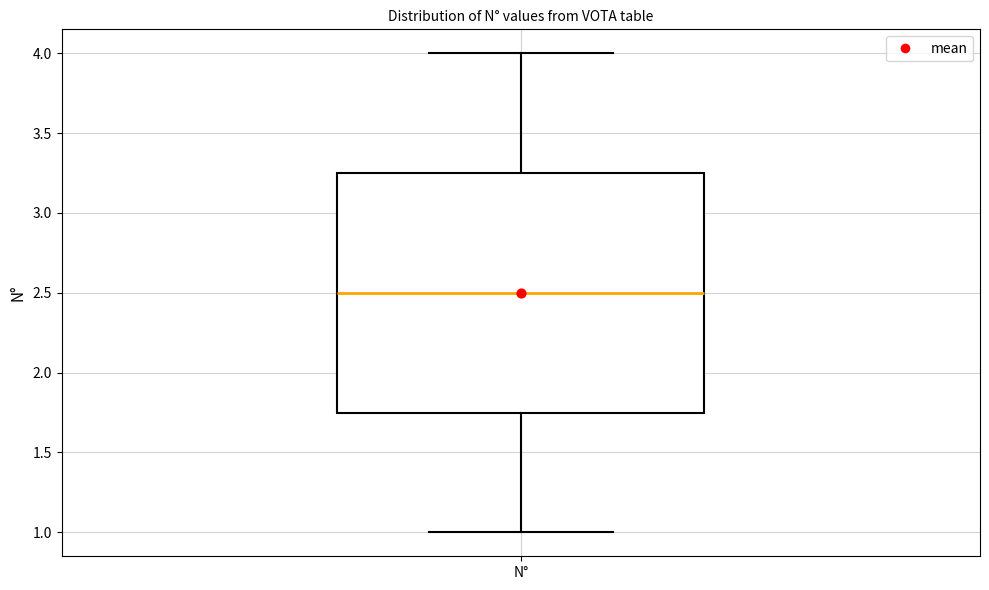

Read this box plot against the y-axis: the position of the median line, the range covered by the box, and the ends of both whiskers. The values are not printed on the chart, so give them approximately, as read against the axis.

median 2.50, box 1.75 to 3.25, whiskers 1.00 to 4.00